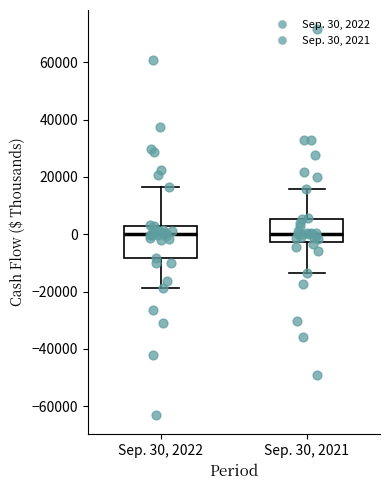

Which box is the tallest, from its lower edge to its upper edge?

Sep. 30, 2022